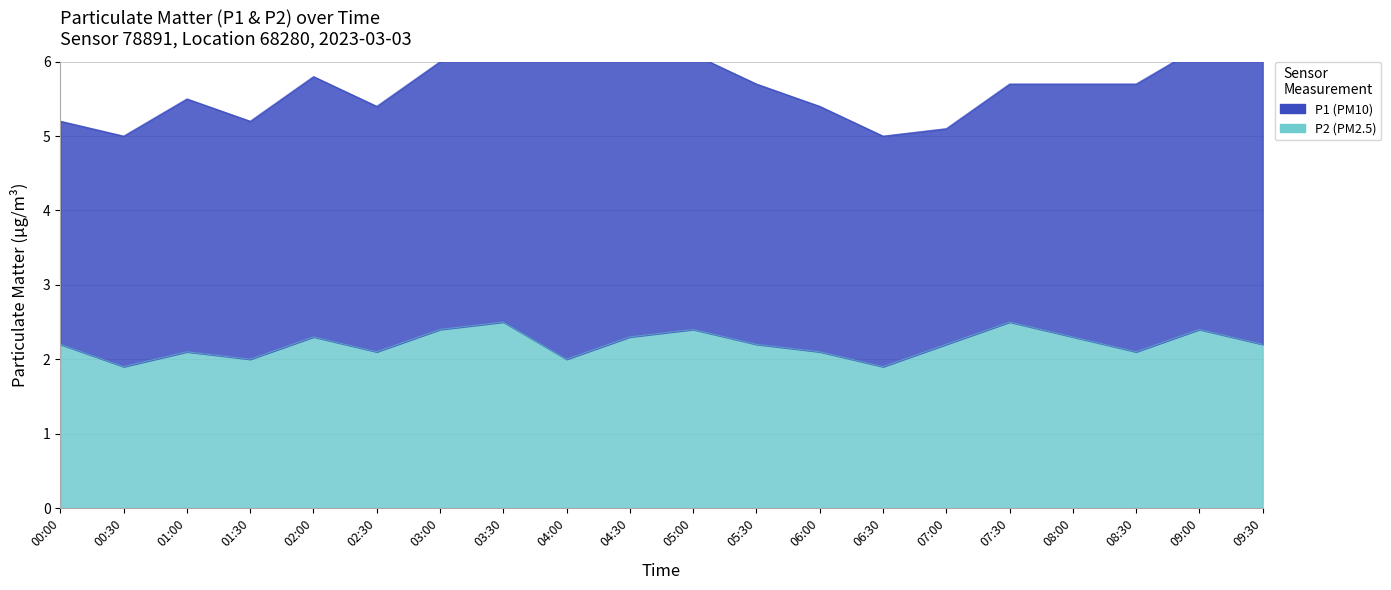

The value at 00:30 is 1.9. True or false?

True